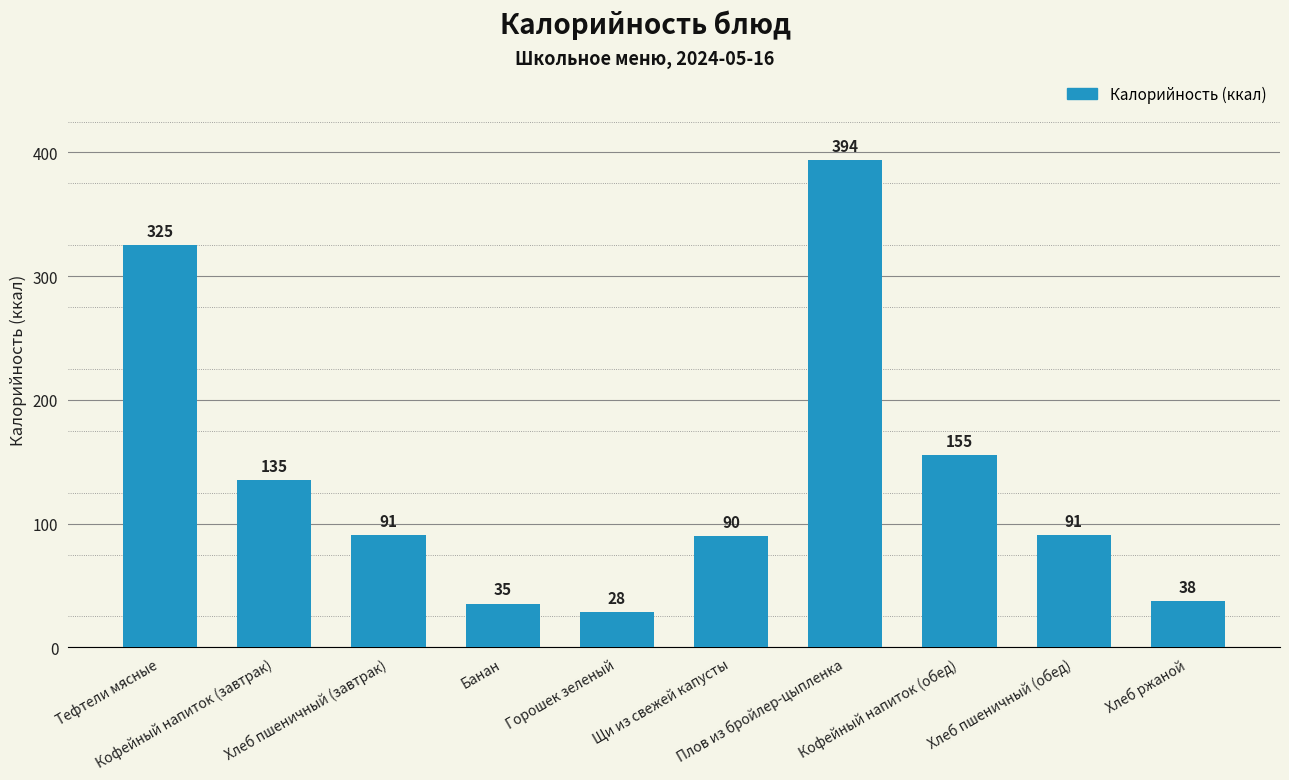

Between Кофейный напиток (завтрак) and Хлеб пшеничный (завтрак), which is larger?

Кофейный напиток (завтрак)